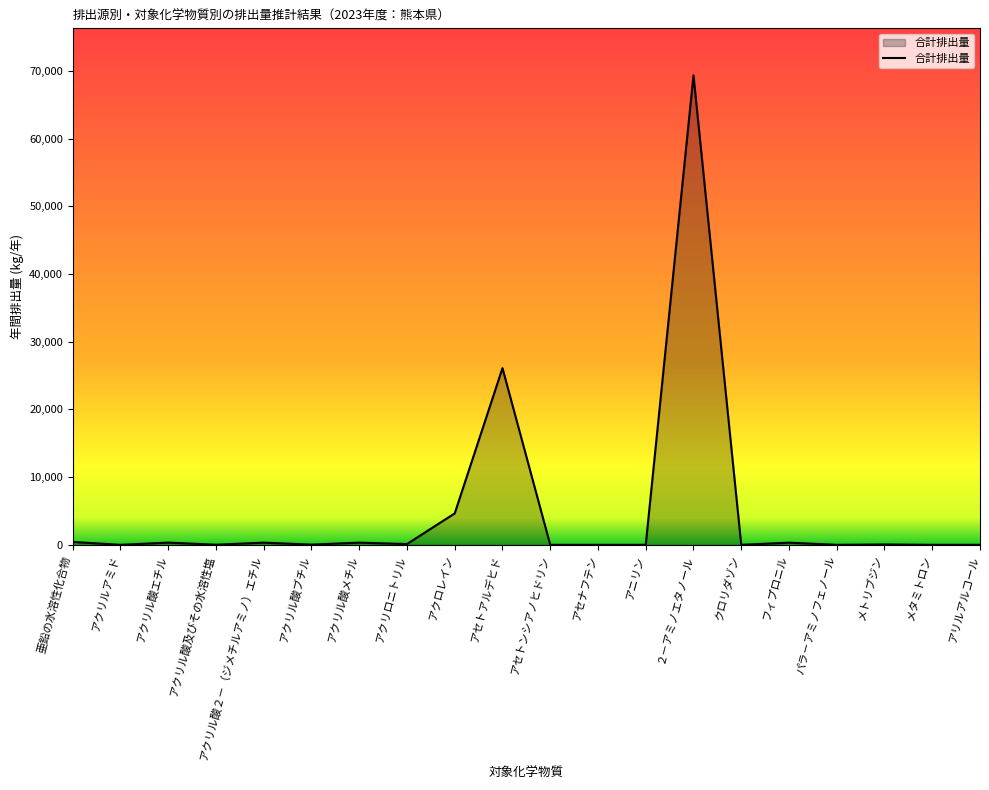

What is the difference between the maximum and minimum values?

69351.7